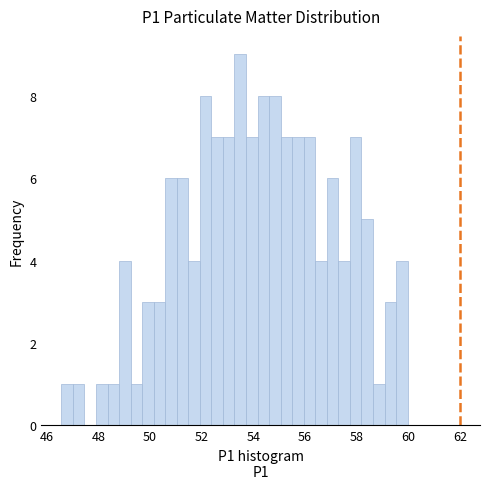

Read against the x-axis, roughly where is the centre of the tallest bar?

53.4